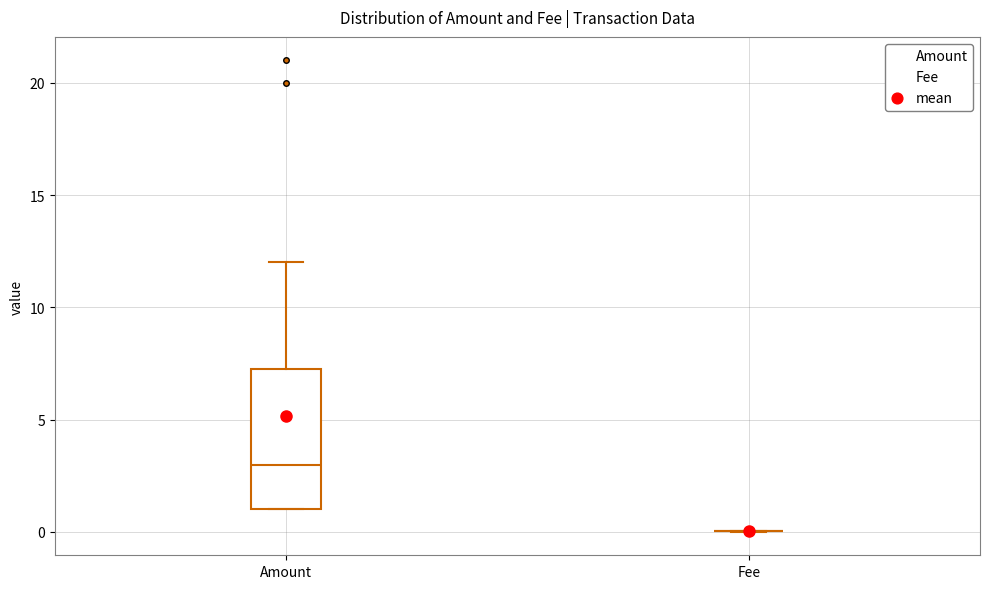

Which box is the tallest, from its lower edge to its upper edge?

Amount